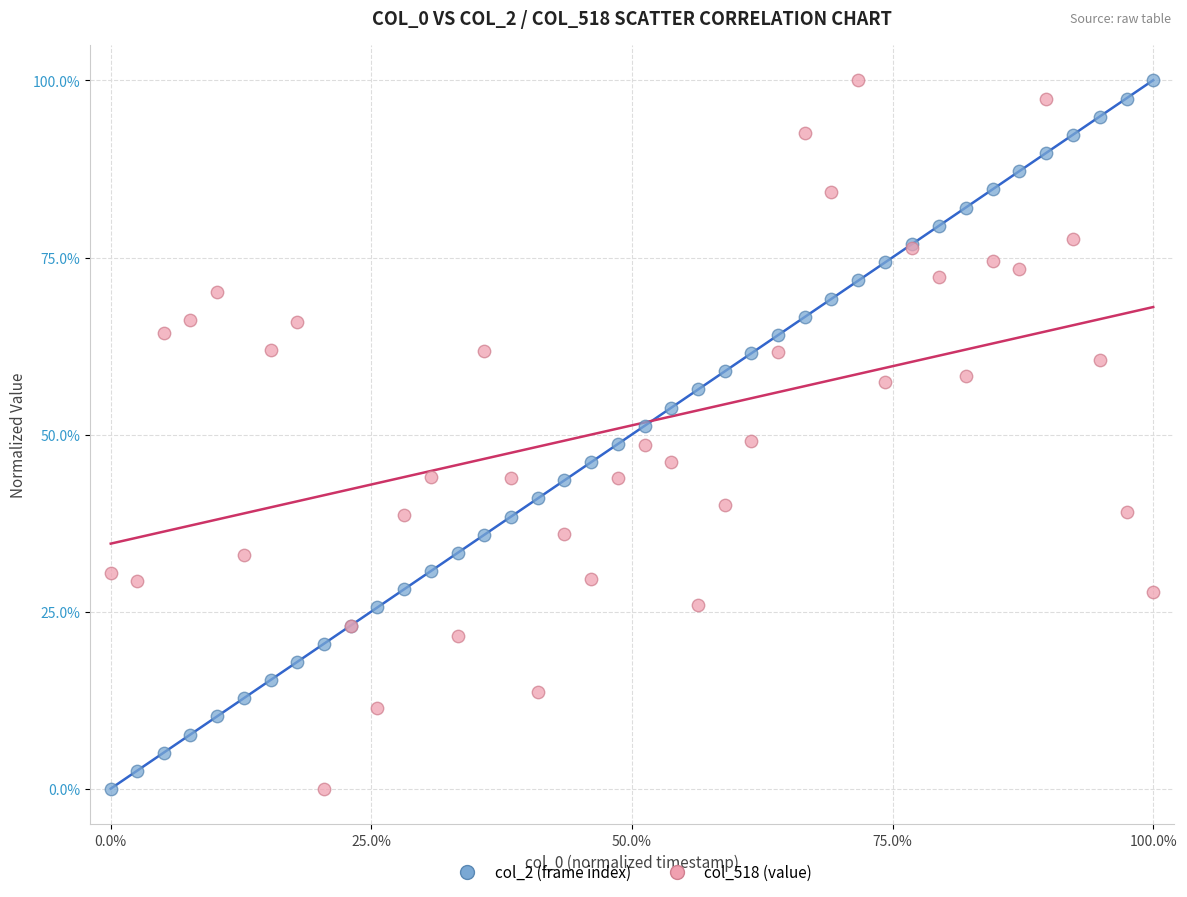

What is the X range (max minus min) for the scatter plot?

100.0